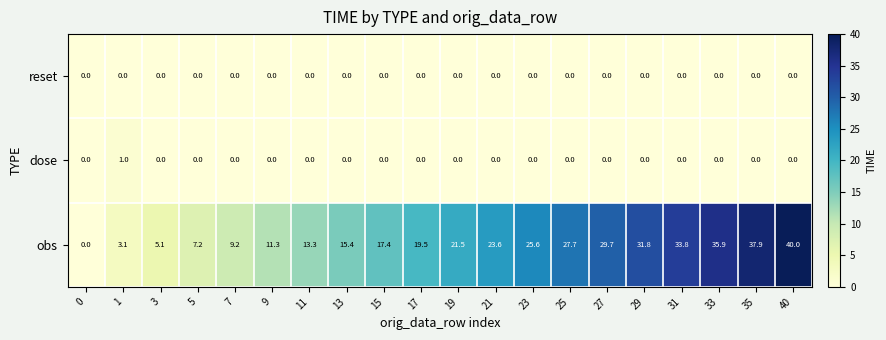

What is the total value across all series at 15?

17.4